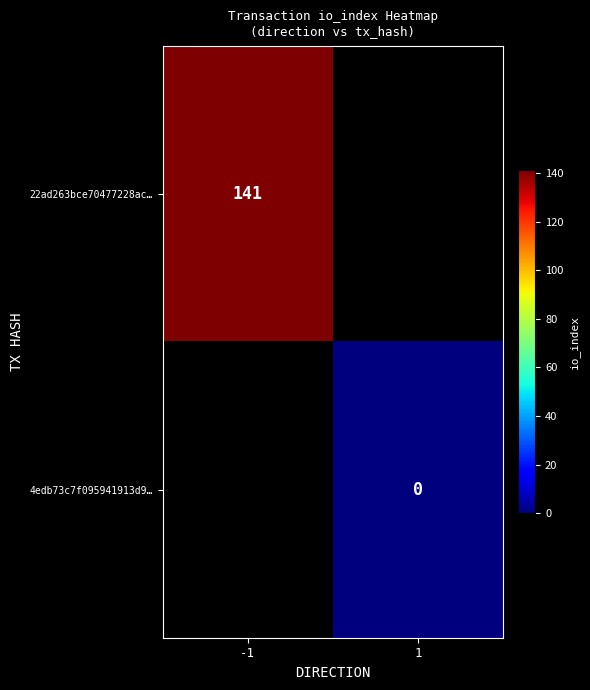

The value of 22ad263bce70477228ac… at -1 is 141.0. True or false?

True